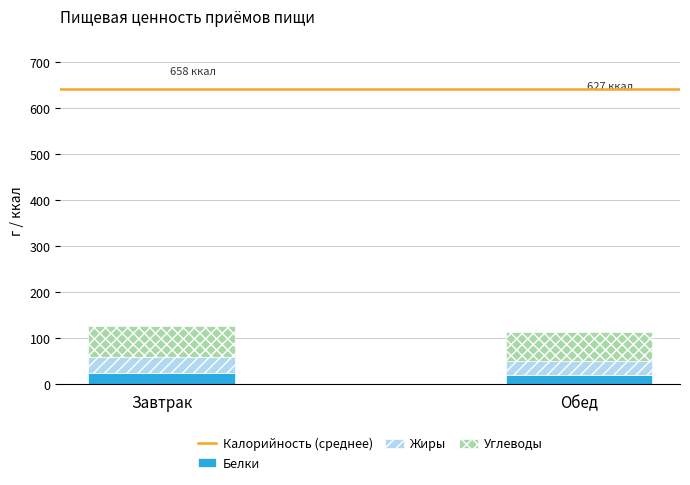

What is the average value of the Белки series?

23